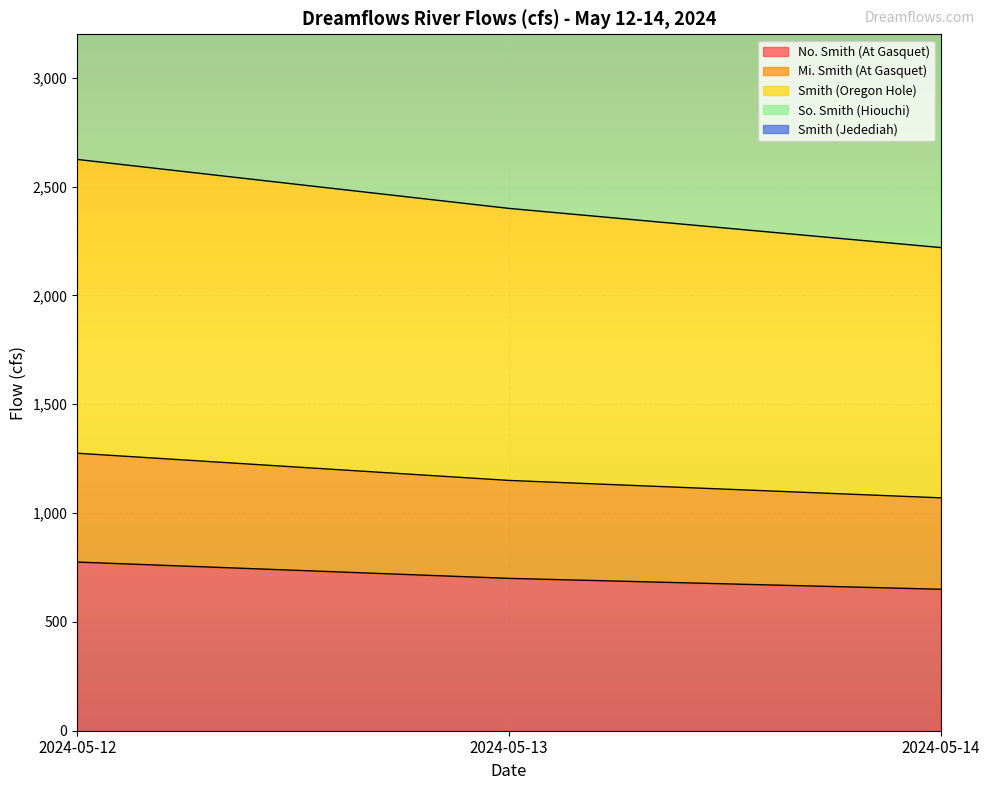

Which category has the highest value in the No. Smith (At Gasquet) series?

2024-05-12